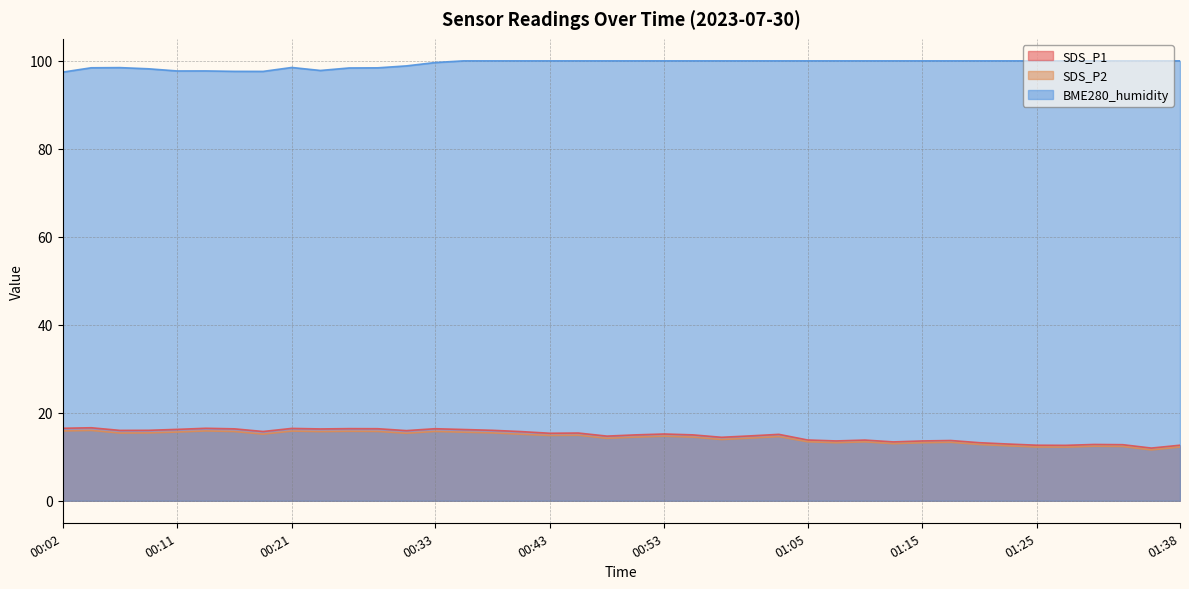

What are all the series names shown in the legend?

SDS_P1, SDS_P2, BME280_humidity